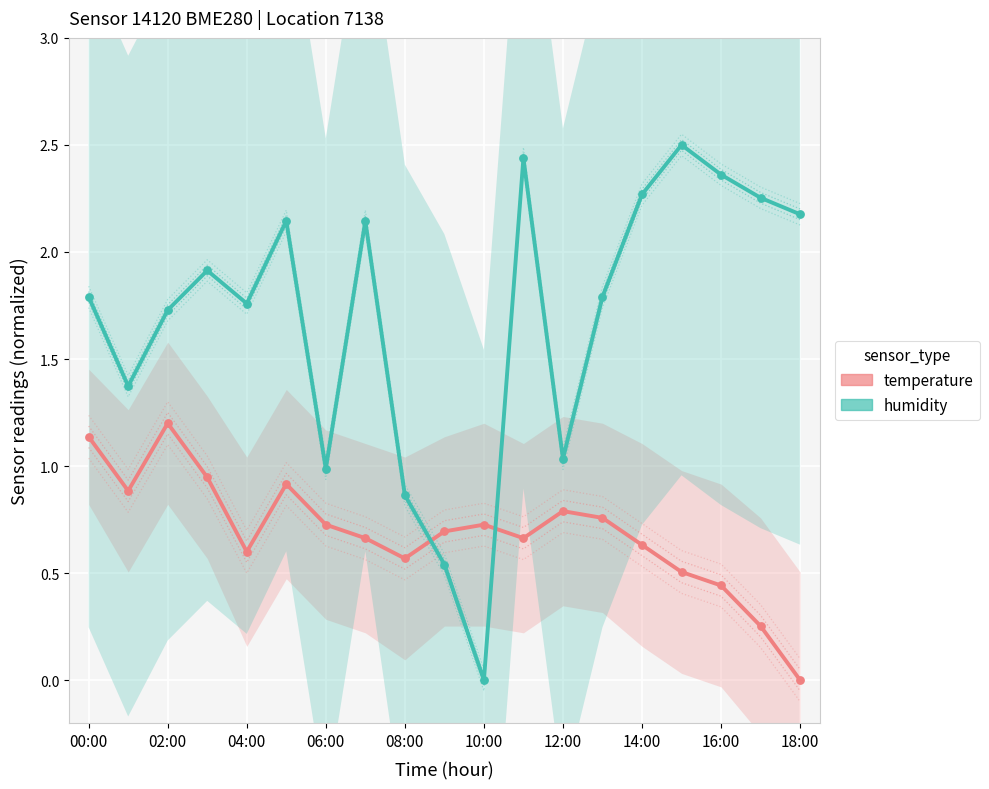

At how many categories does at least one series exceed 1?

15